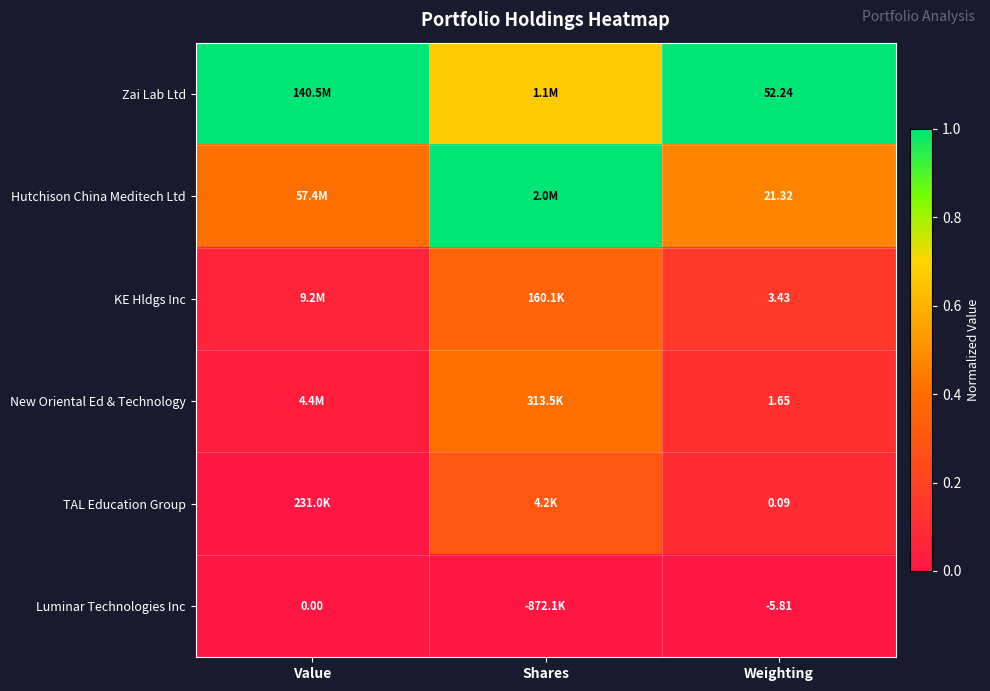

At Weighting, list the series in order from smallest to largest.

Luminar Technologies Inc, TAL Education Group, New Oriental Ed & Technology, KE Hldgs Inc, Hutchison China Meditech Ltd, Zai Lab Ltd